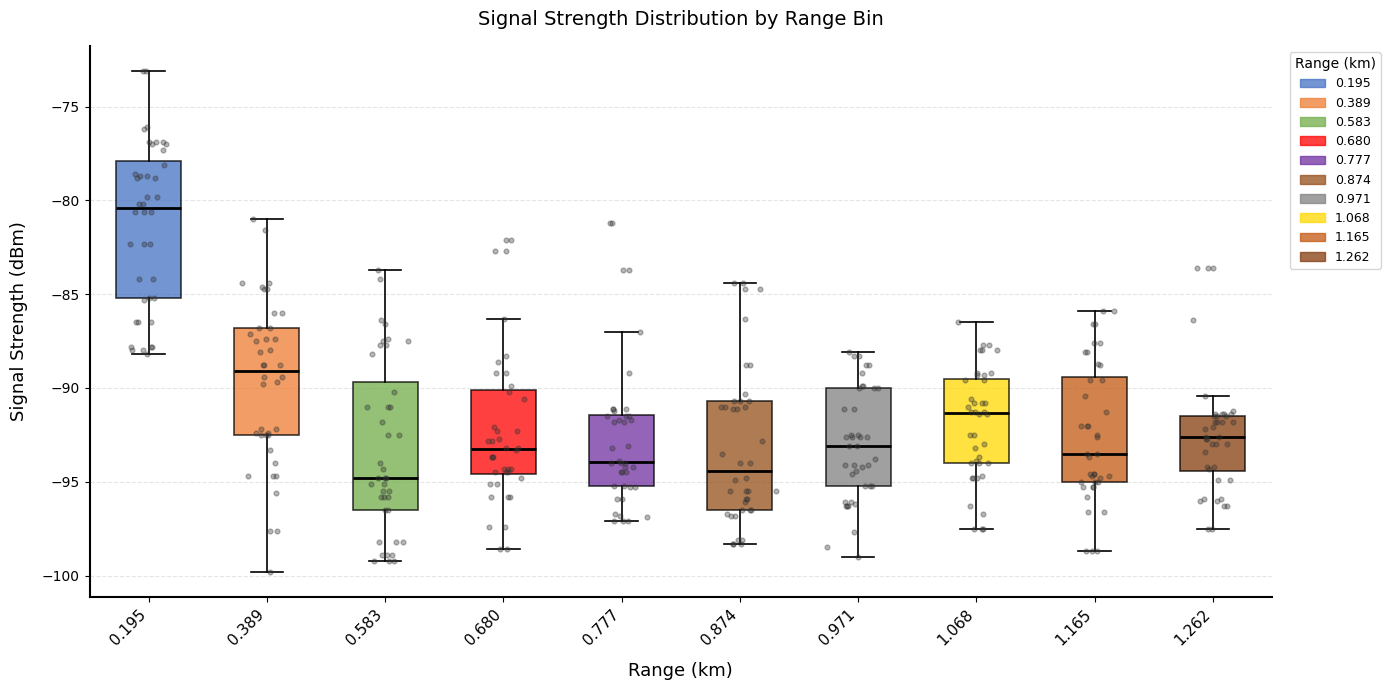

Reading left to right, read every box against the y-axis: the position of its median line, the range the box covers, and the ends of its whiskers. The values are not printed on the chart, so give them approximately, as read against the axis.

0.195: median -80.5, box -85.0 to -78.0, whiskers -88.0 to -73.0
0.389: median -89.0, box -92.5 to -87.0, whiskers -100.0 to -81.0
0.583: median -95.0, box -96.5 to -89.5, whiskers -99.0 to -83.5
0.680: median -93.0, box -94.5 to -90.0, whiskers -98.5 to -86.5
0.777: median -94.0, box -95.0 to -91.5, whiskers -97.0 to -87.0
0.874: median -94.5, box -96.5 to -90.5, whiskers -98.5 to -84.5
0.971: median -93.0, box -95.0 to -90.0, whiskers -99.0 to -88.0
1.068: median -91.5, box -94.0 to -89.5, whiskers -97.5 to -86.5
1.165: median -93.5, box -95.0 to -89.5, whiskers -98.5 to -86.0
1.262: median -92.5, box -94.5 to -91.5, whiskers -97.5 to -90.5